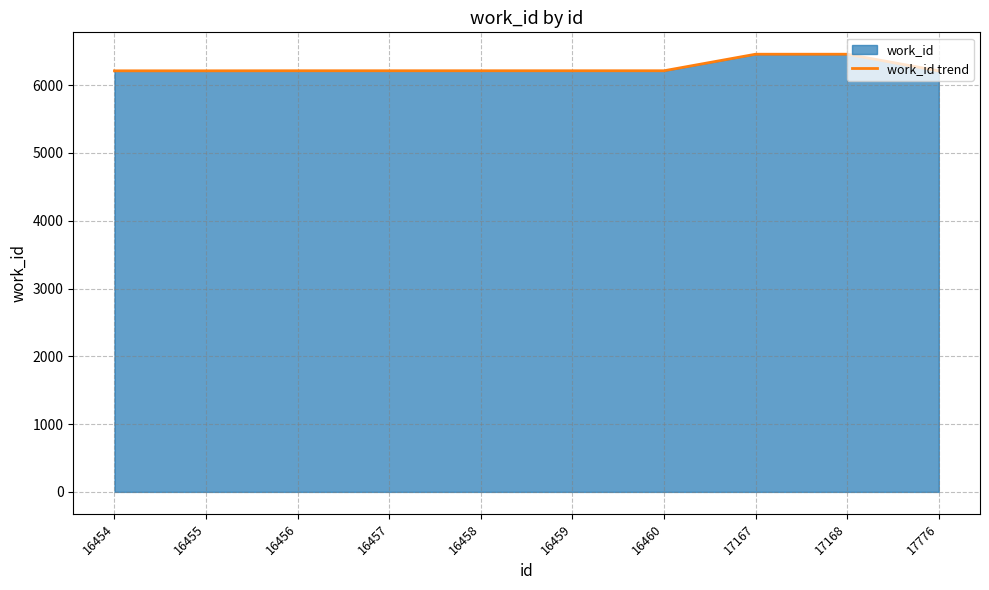

Count the number of data series in this chart.

1